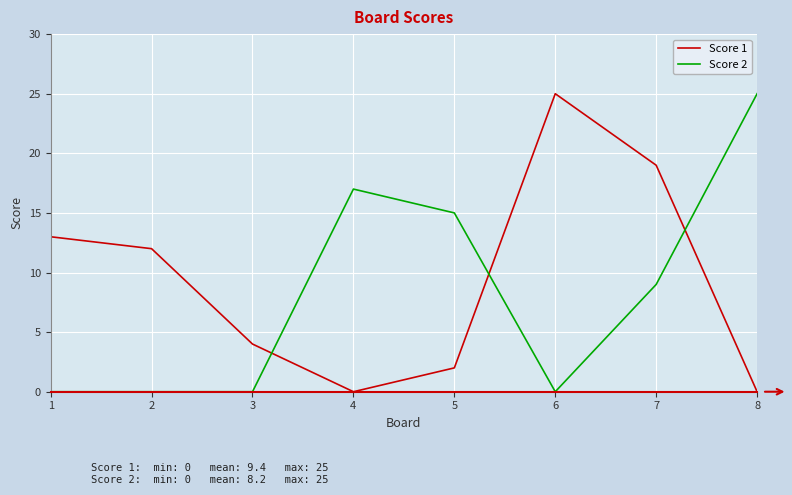

True or false: Score 1 has a value of 0 at 4.

True